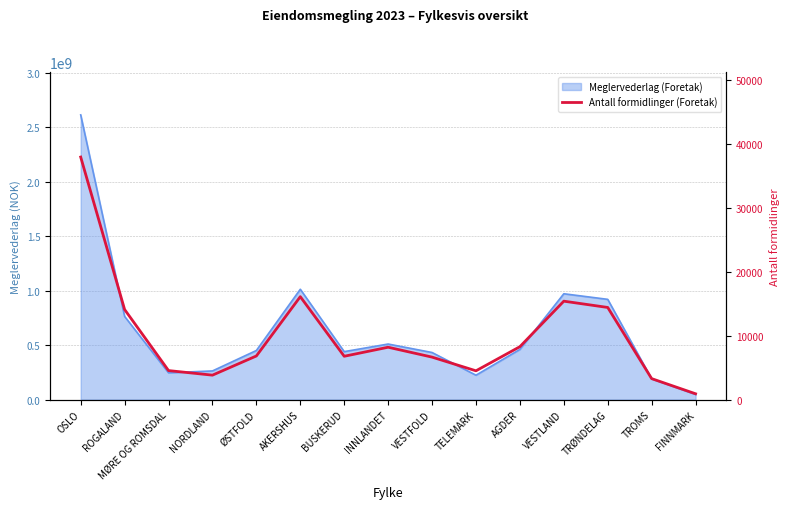

What is the maximum value shown in the chart?

37941